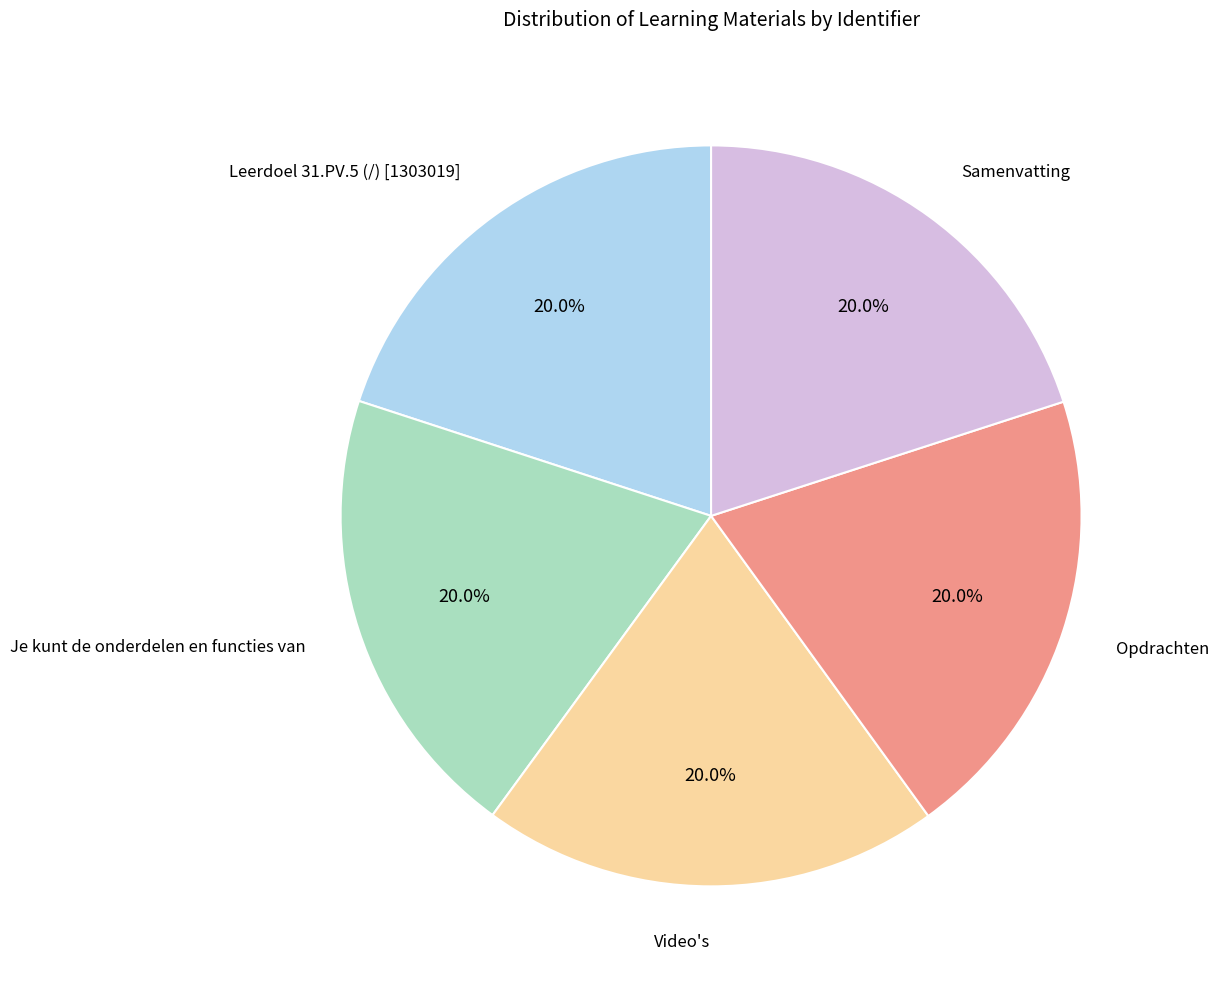

Is it true that Leerdoel 31.PV.5 (/) [1303019] is 20% of the pie?

True